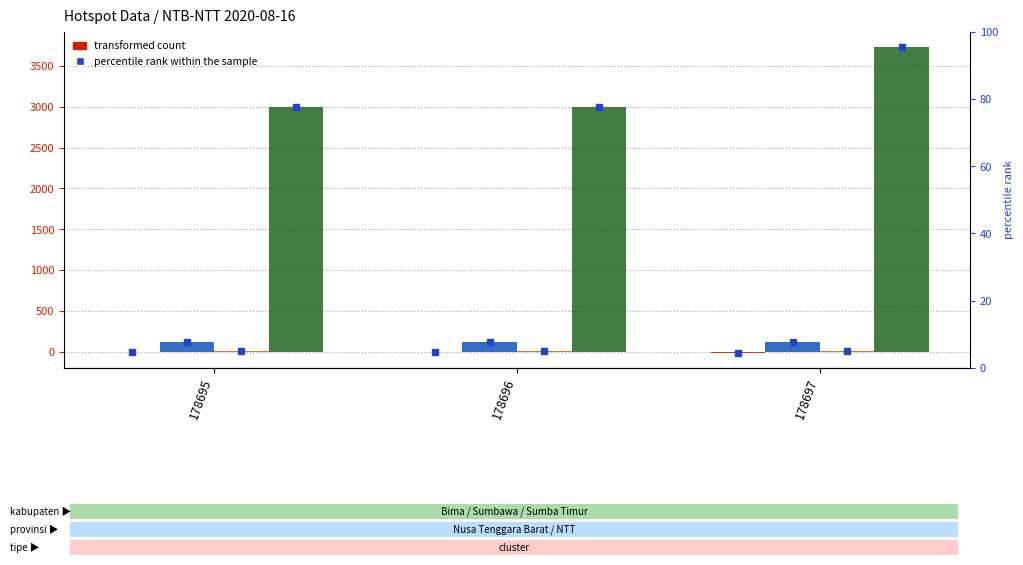

True or false: bujur has a value of 159.4 at 178696.

False